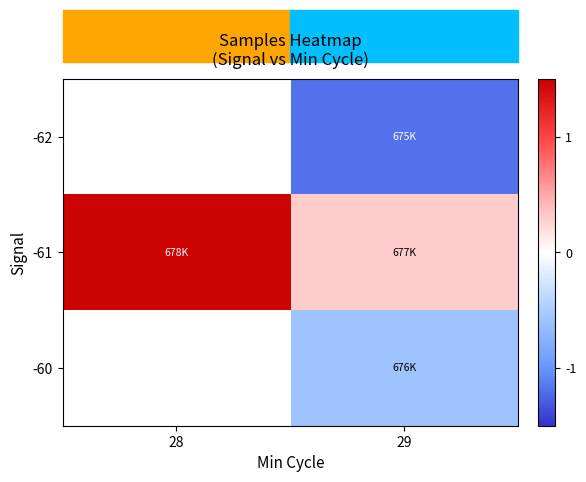

The value of row_1 at 29 is 0.5. True or false?

False